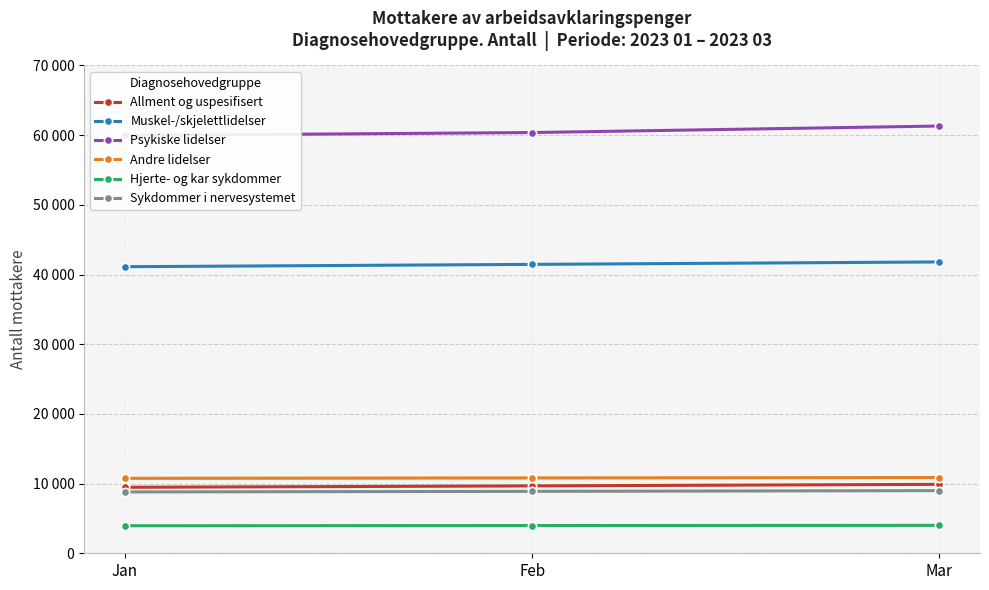

Which series has the largest range (max minus min)?

Psykiske lidelser